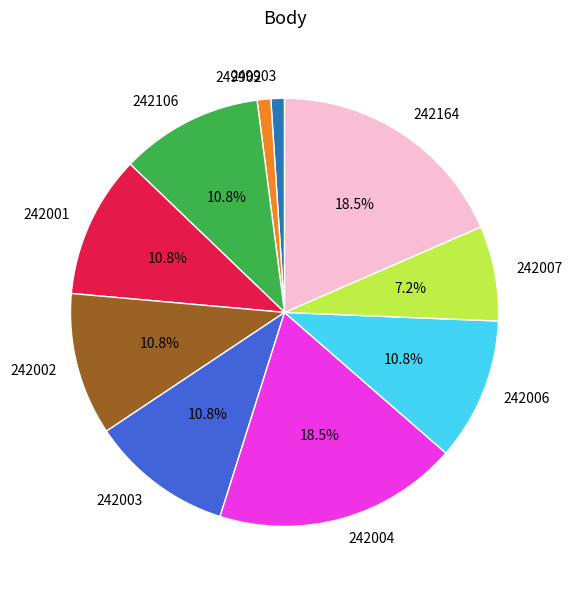

Does any single category account for the majority?

No